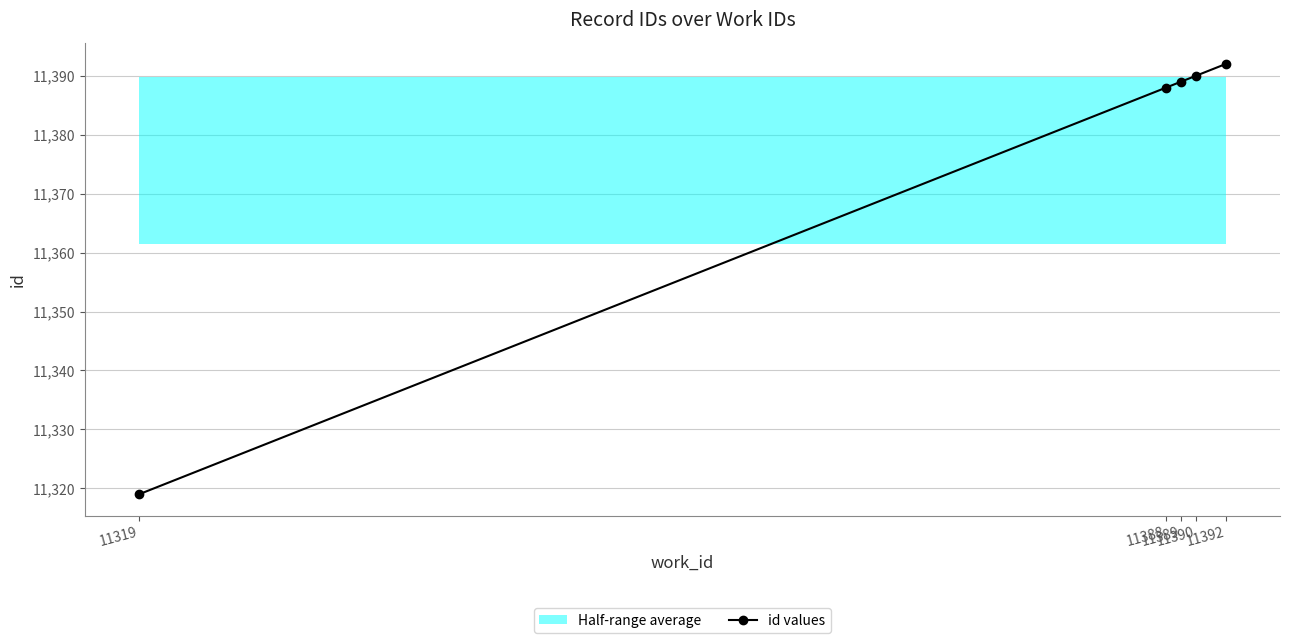

What is the minimum value shown in the chart?

11319